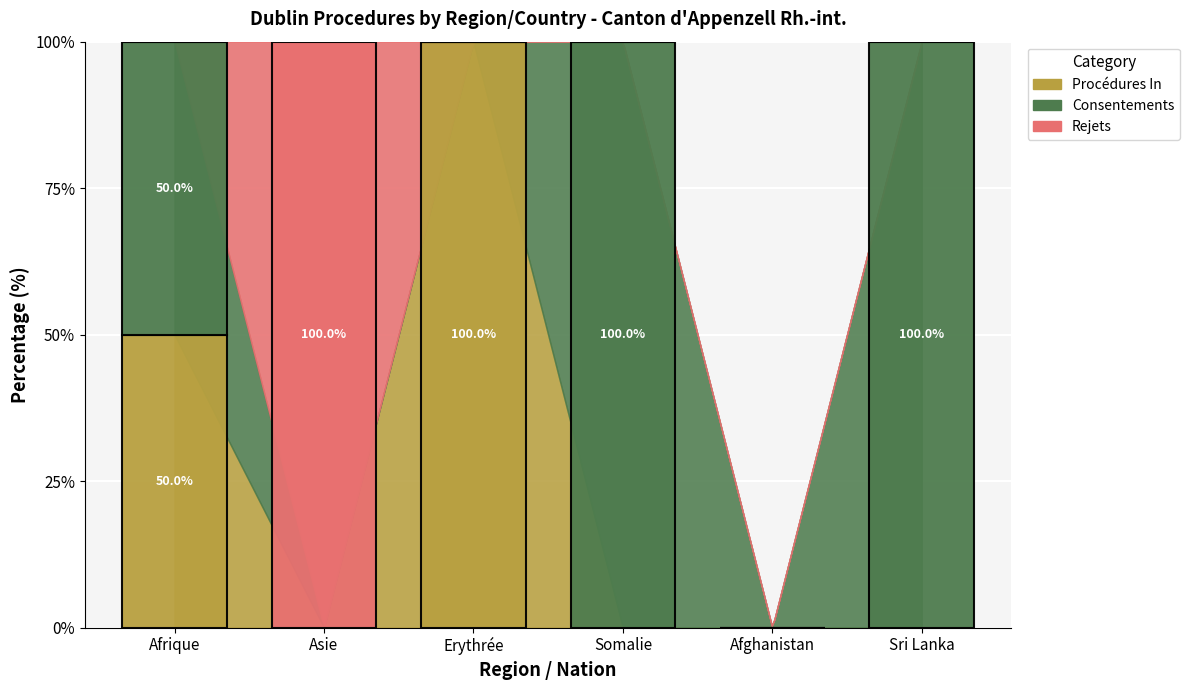

What is the difference between the maximum and minimum values in the Rejets series?

1